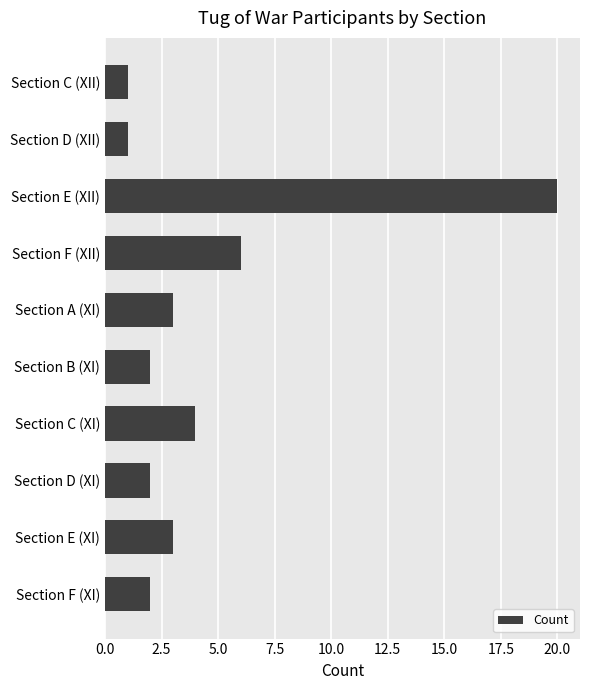

At which category does the chart reach its peak across all series?

Section E (XII)